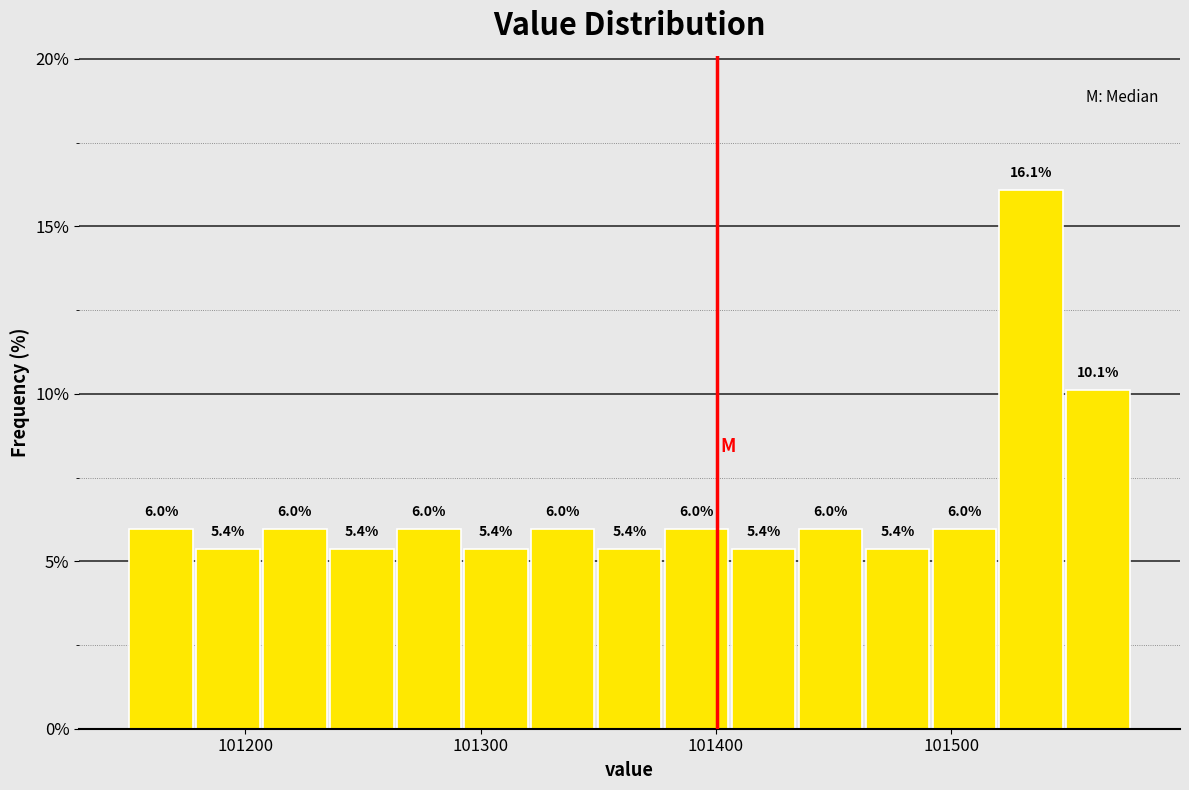

Around what value on the x-axis is the tallest bar? Give the approximate position of its centre, as read against the axis.

101530